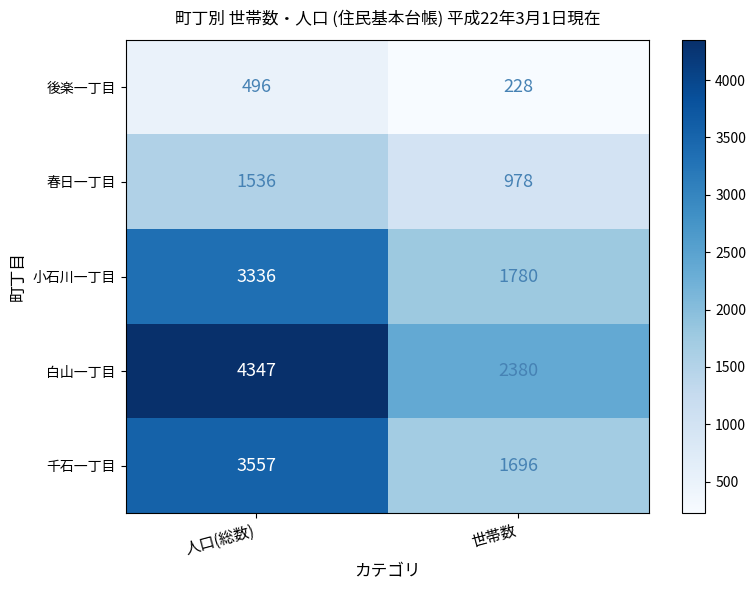

What is the maximum value shown in the chart?

4347